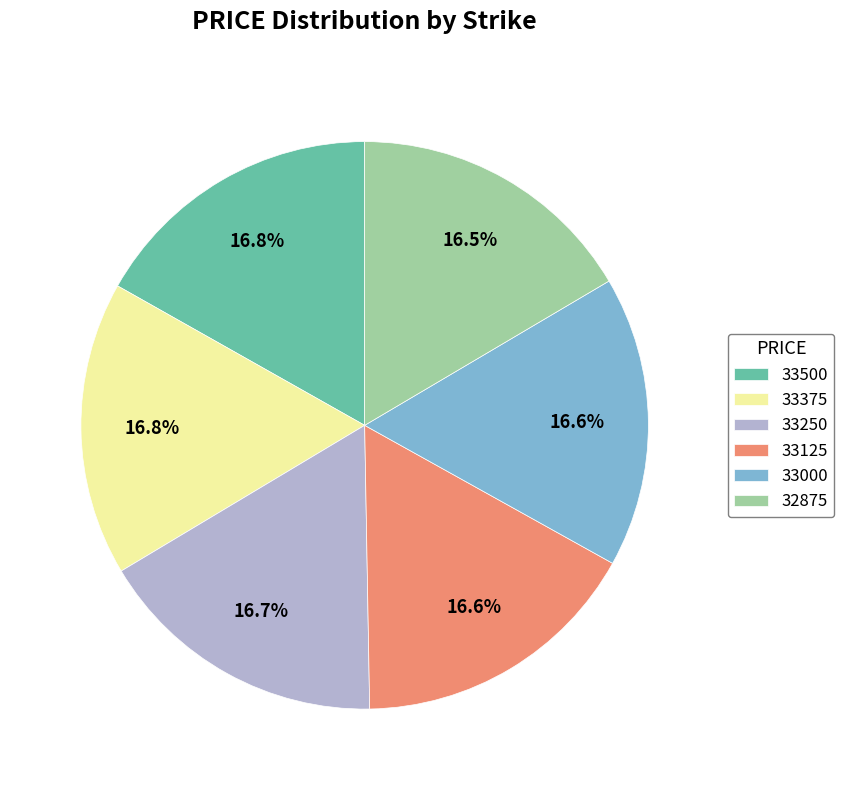

To the nearest percent, what percentage of the pie is 33500?

17%